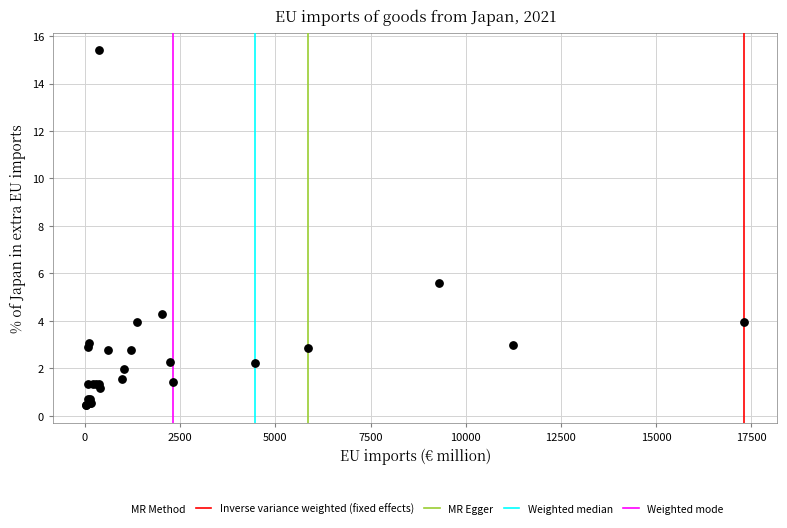

What Y value in the scatter plot is closest to 7?

5.6